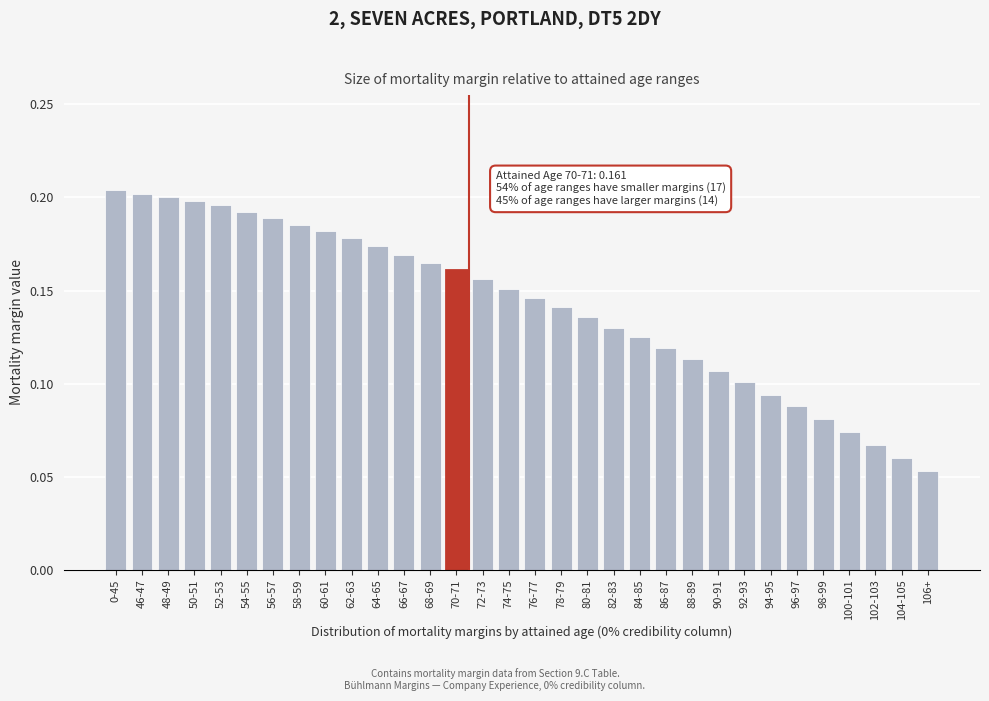

How many values are between 0 and 1?

32